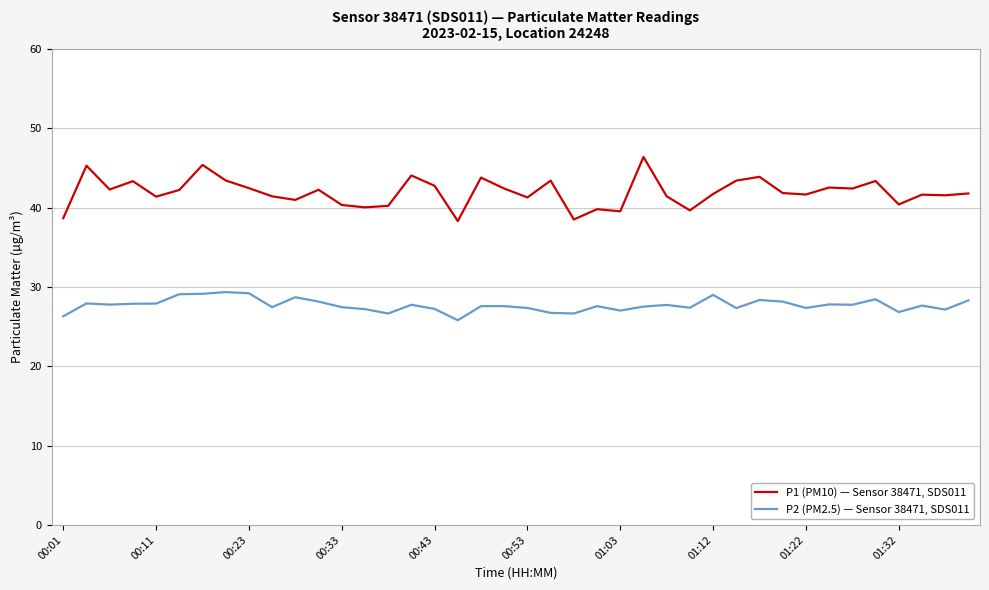

List the series in order of their peak value, lowest first.

P2 (PM2.5) — Sensor 38471, SDS011, P1 (PM10) — Sensor 38471, SDS011